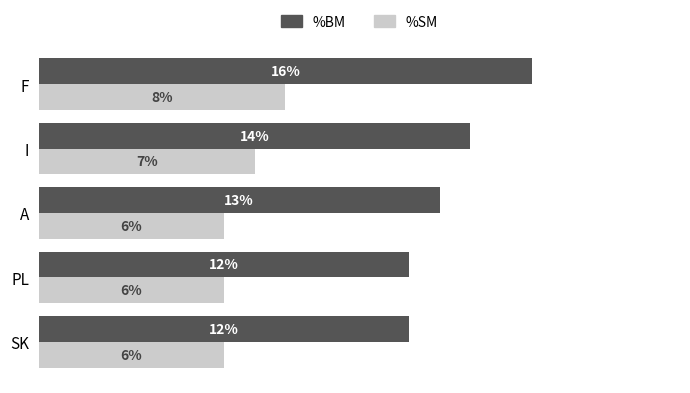

At which category is the sum across all series the highest?

F